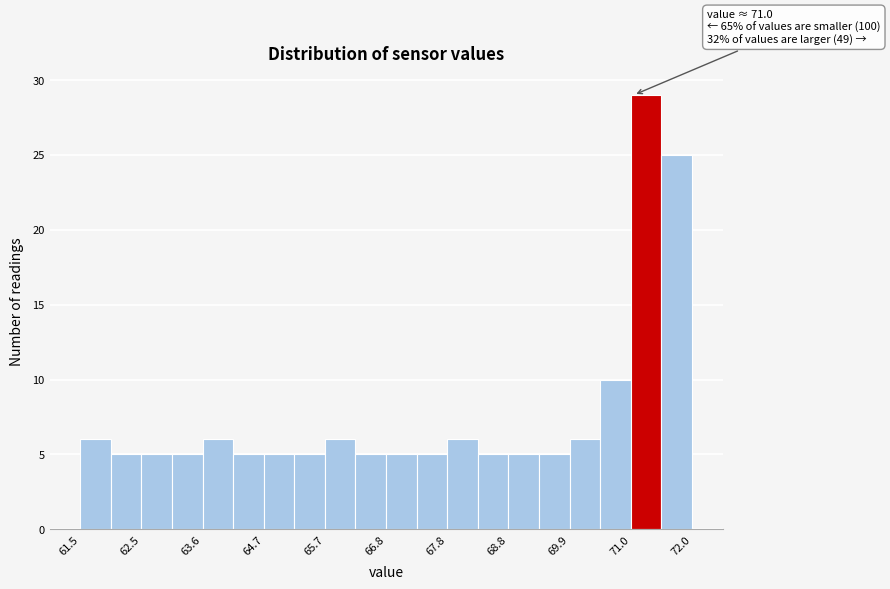

Around what value on the x-axis is the tallest bar? Give the approximate position of its centre, as read against the axis.

71.2